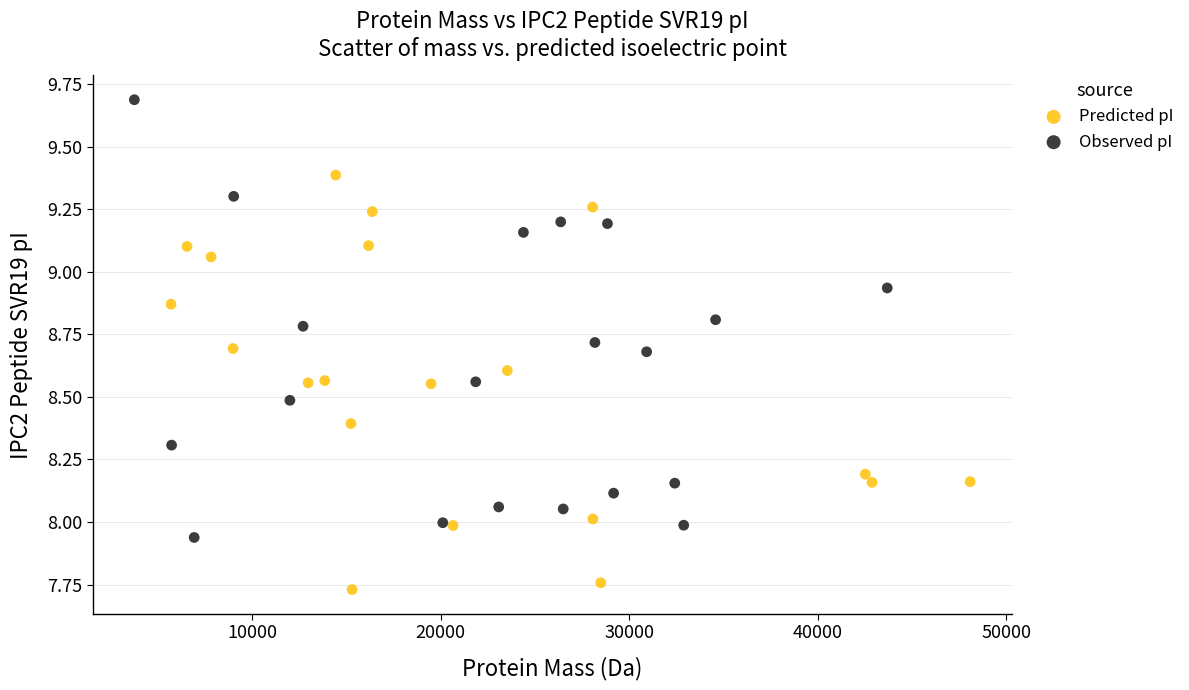

Which series contains the lowest Y value?

Predicted pI